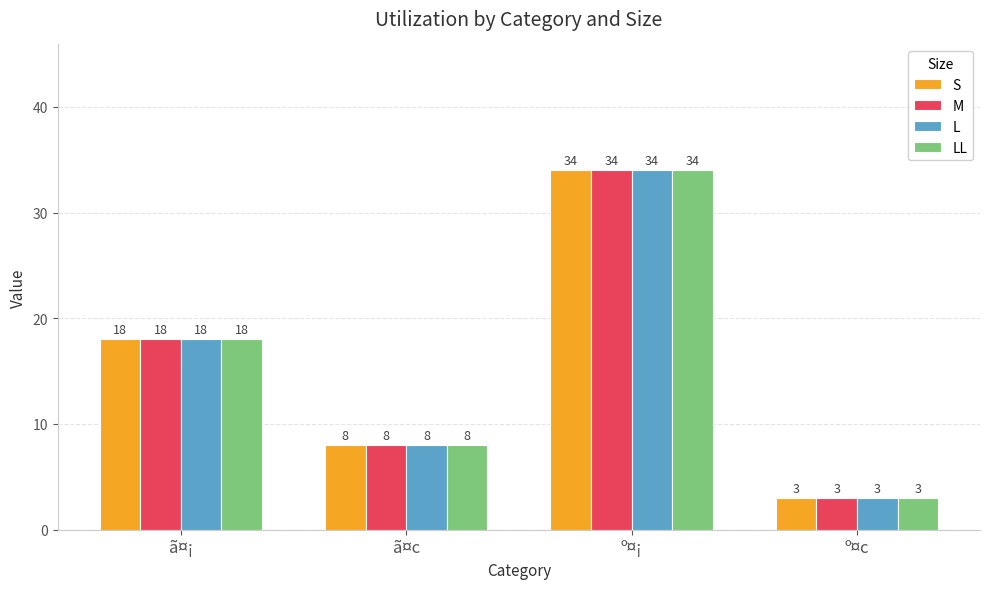

The value of S at ã¤¡ is 28. True or false?

False